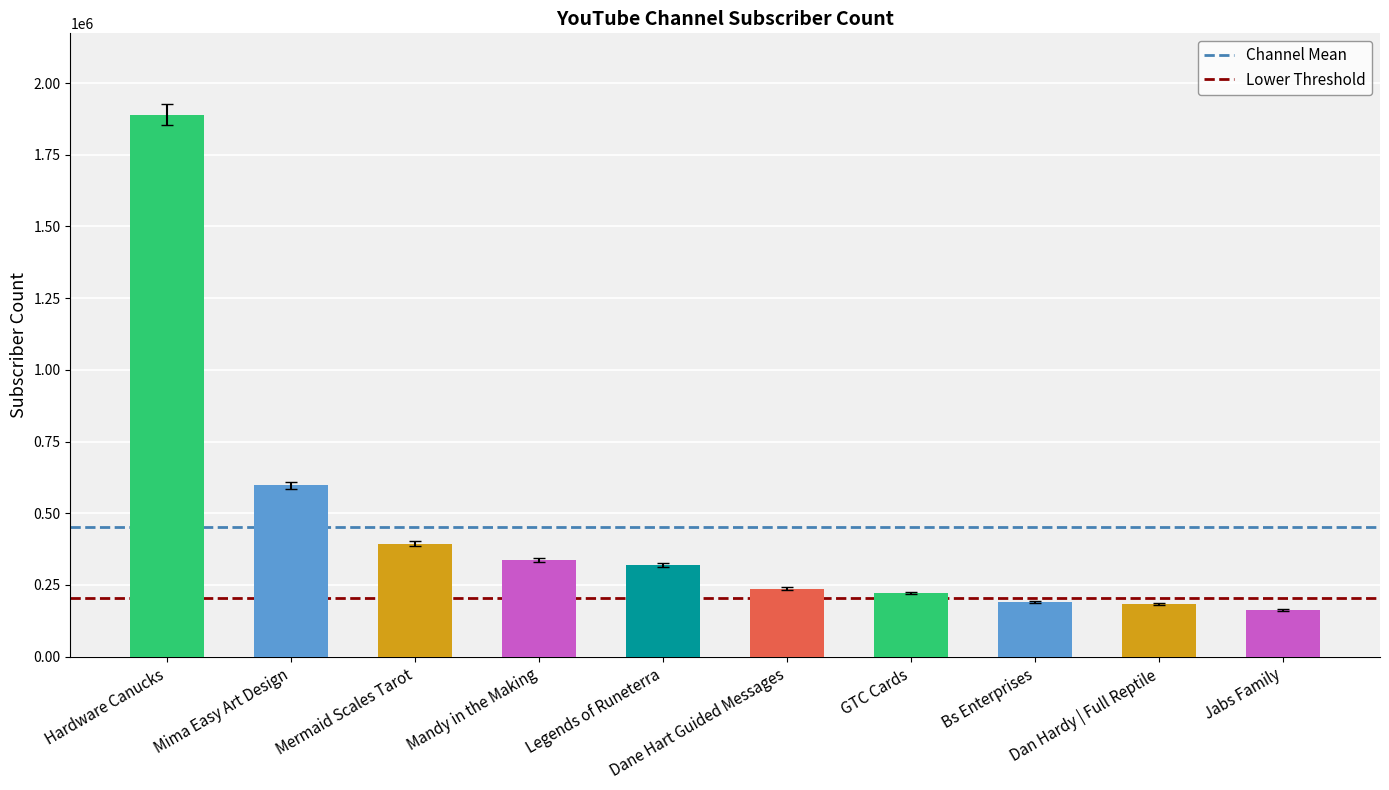

What is the label of the 2nd bar from the left?

Mima Easy Art Design